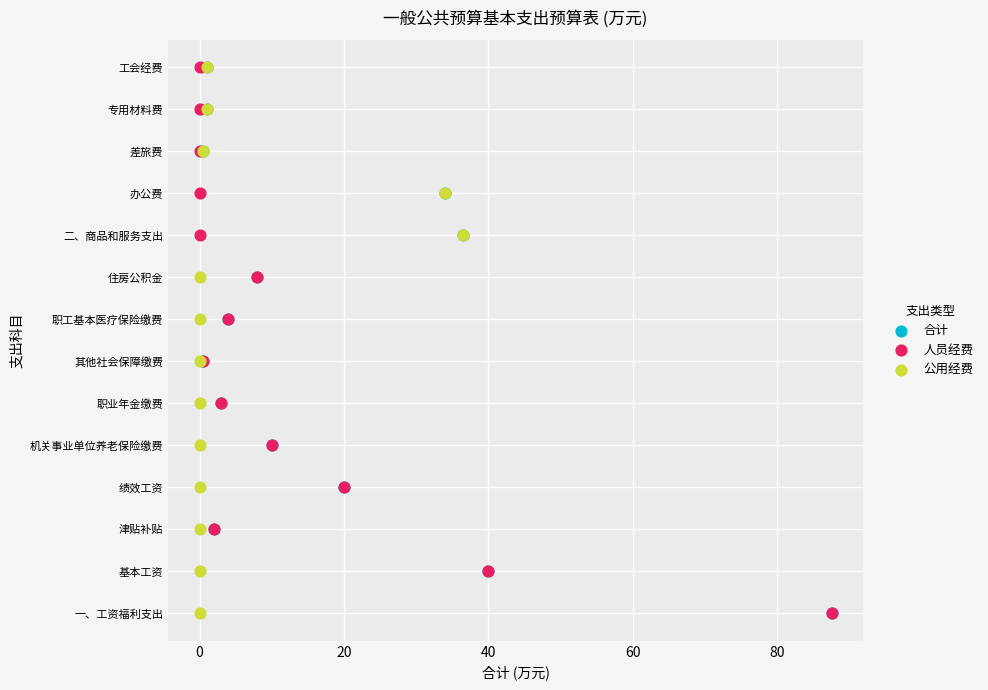

What are all the series names shown in the legend?

合计, 人员经费, 公用经费